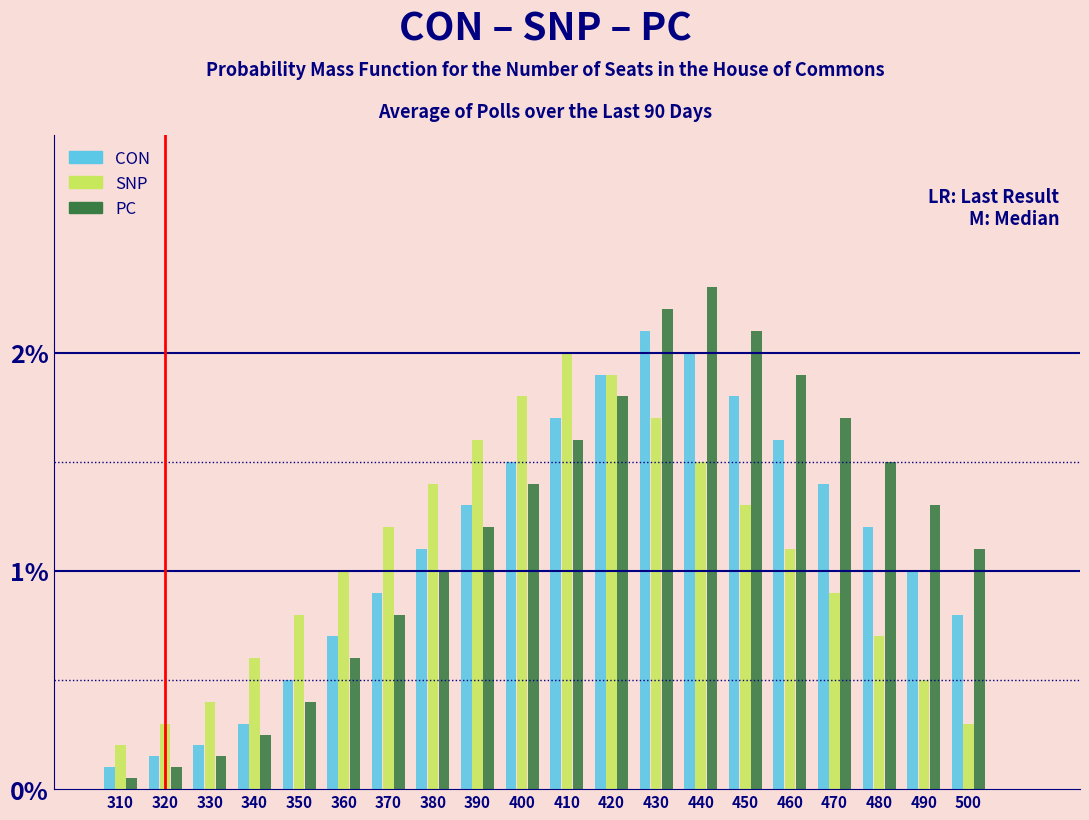

What is the difference between the SNP values at 430 and 360?

0.7